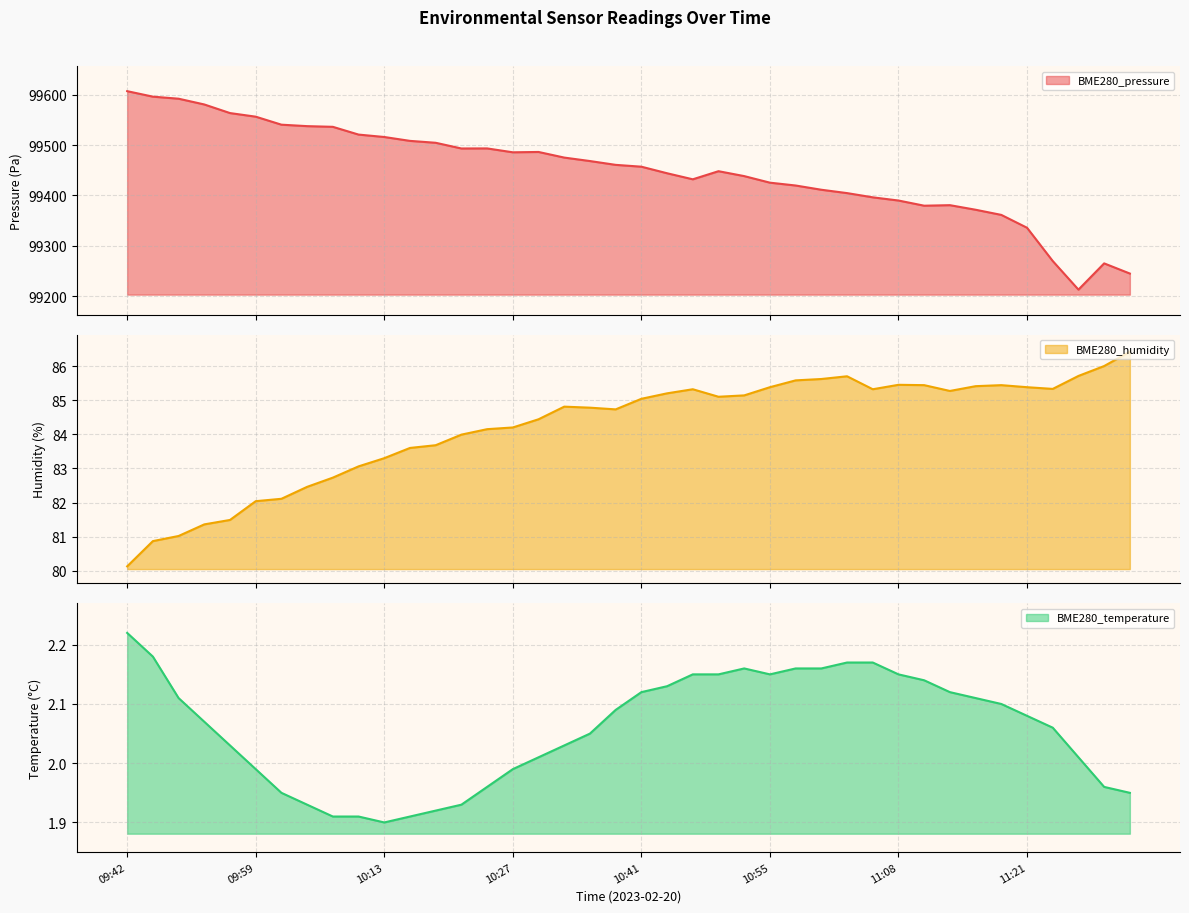

At 09:42, list the series in order from largest to smallest.

BME280_pressure, BME280_humidity, BME280_temperature